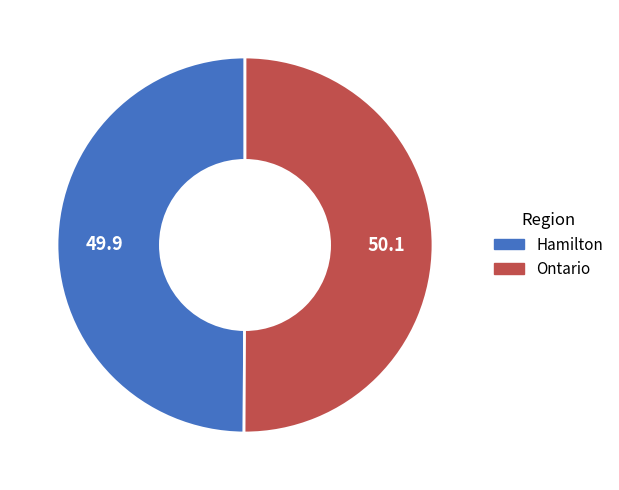

True or false: Ontario accounts for 58% of the total.

False